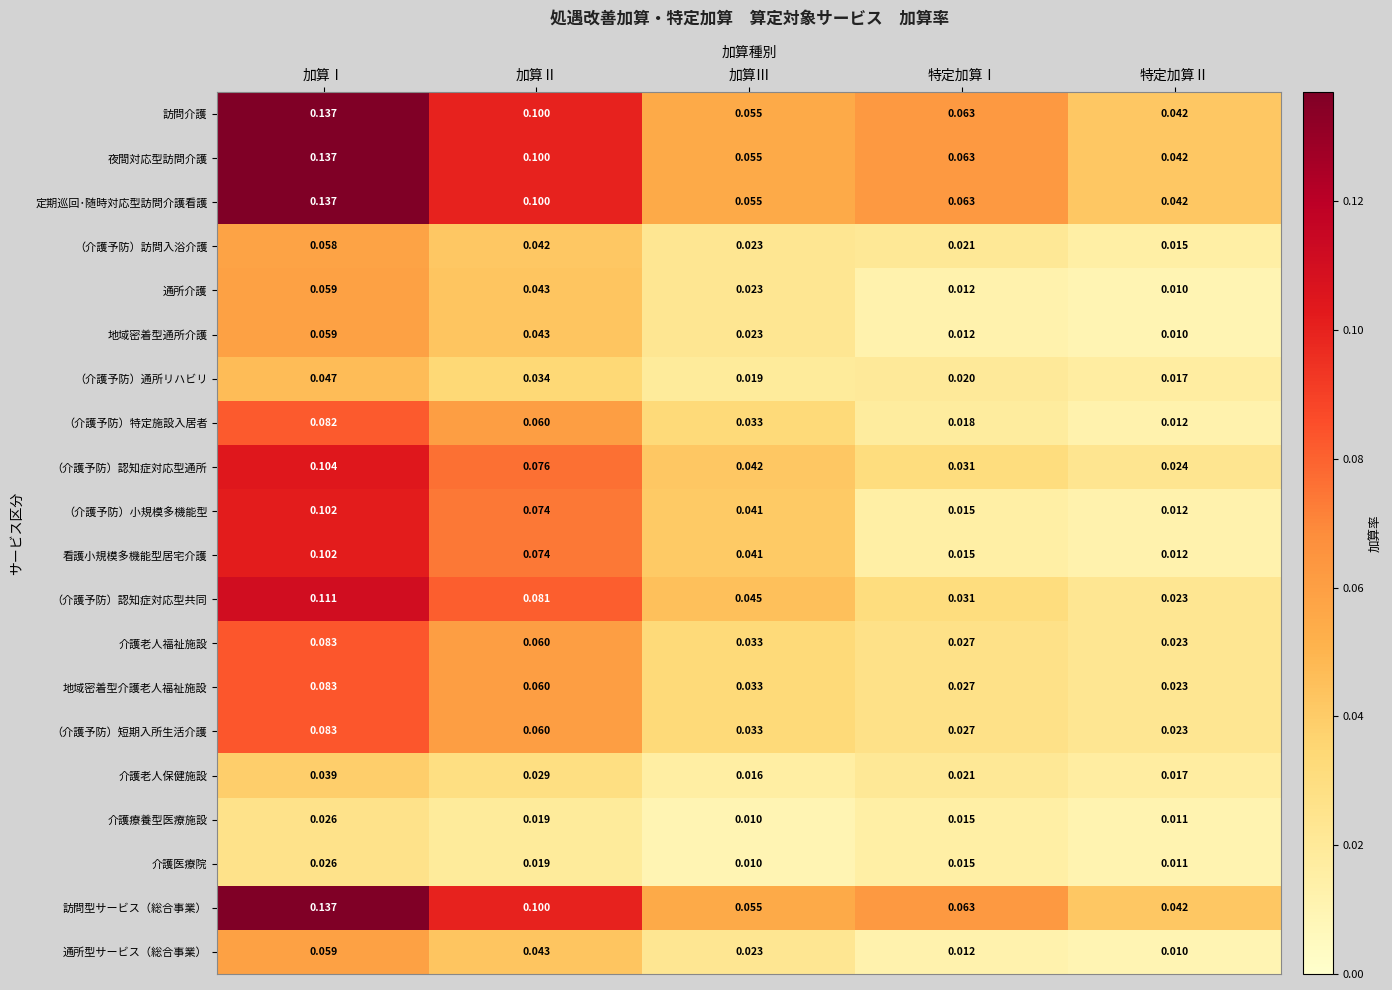

Where is （介護予防）通所リハビリ nearest to the value 0?

特定加算Ⅱ